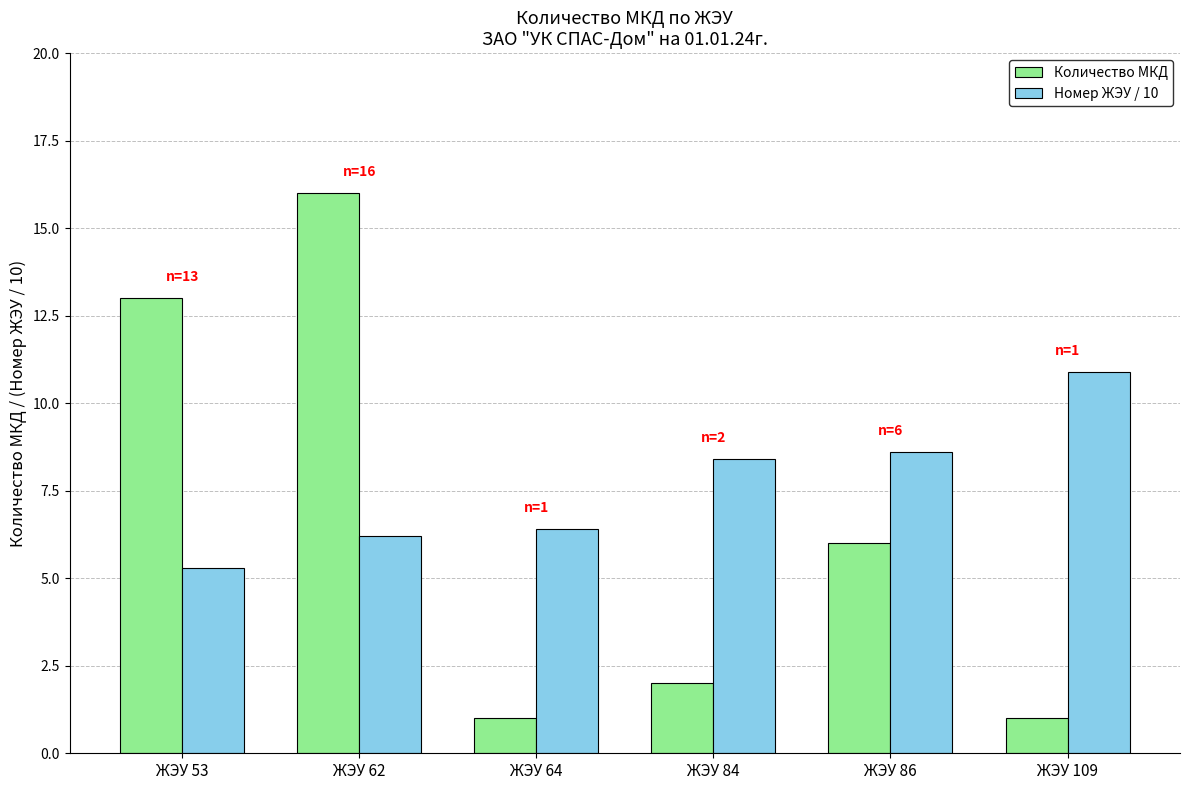

What is the approximate value of Количество МКД at ЖЭУ 84?

2.0